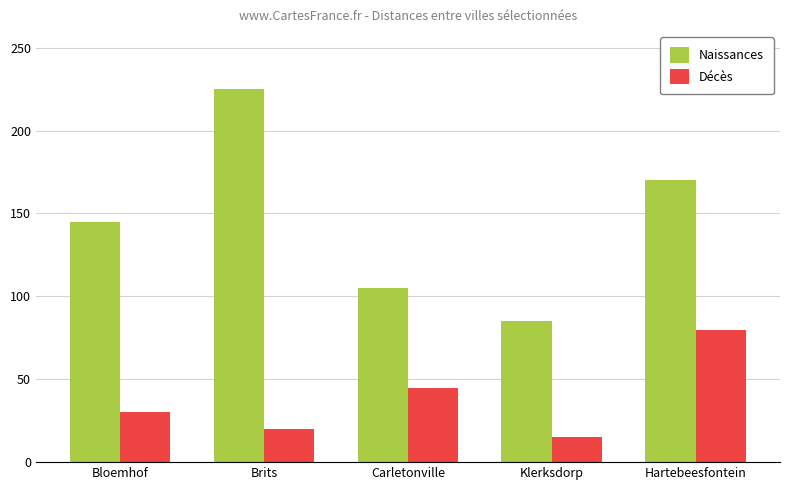

Count the number of categories in the chart.

5